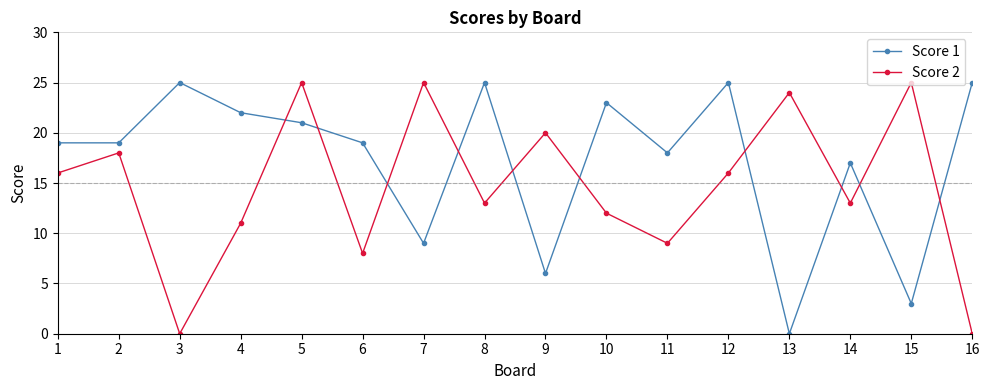

What is the average value of the Score 1 series?

17